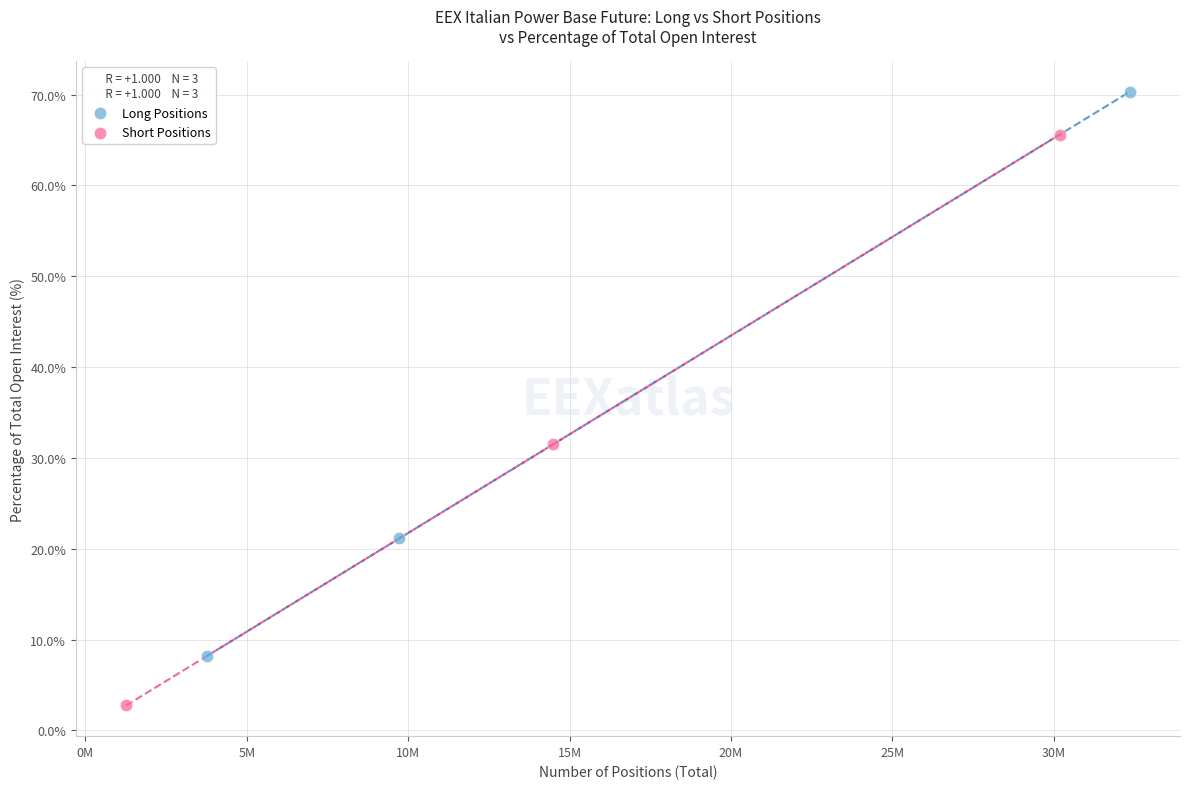

Which series reaches the maximum Y coordinate?

Long Positions